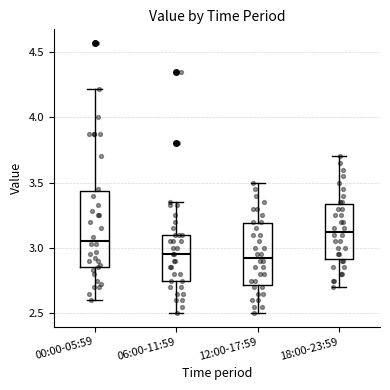

Where does the lower whisker of the box for 12:00-17:59 end on the y-axis? The values are not printed on the chart, so give them approximately, as read against the axis.

2.50